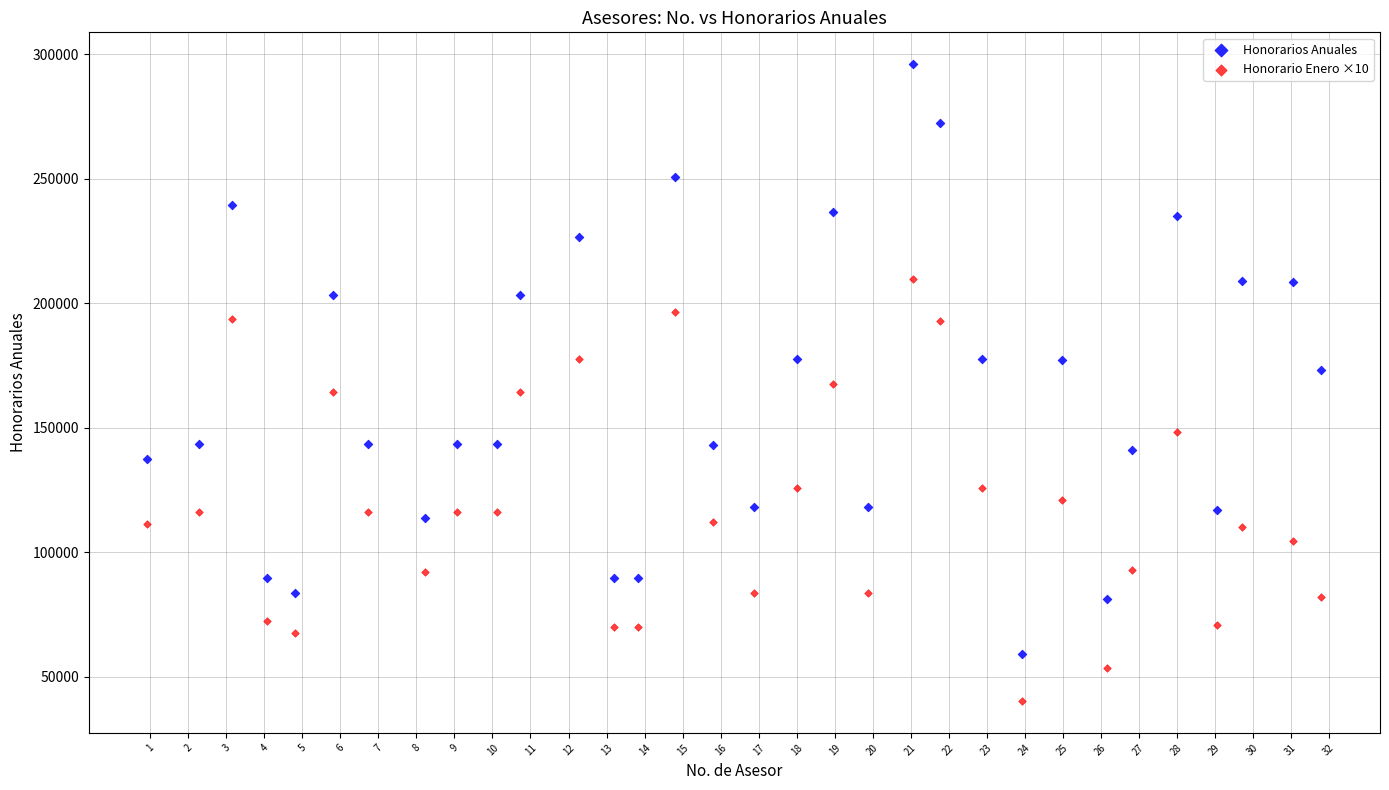

Which series has the largest Y range (max minus min)?

Honorarios Anuales